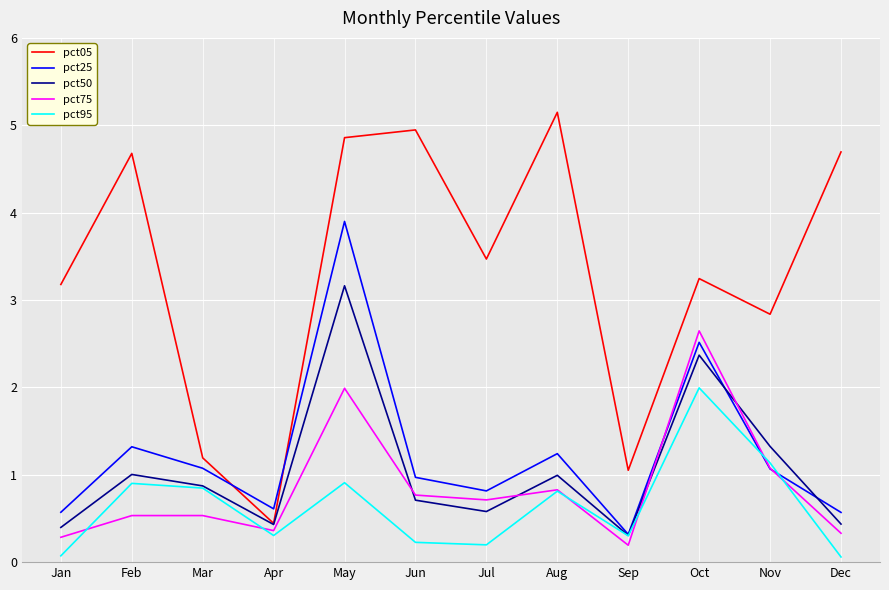

Which category has the highest value across all series?

Aug